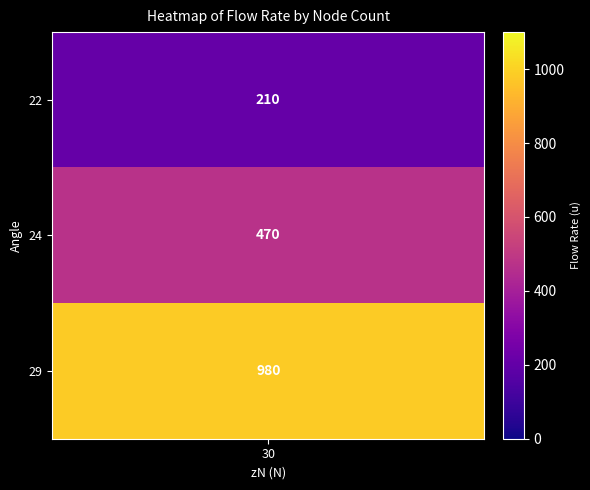

What is the ratio of the value at 24 to the value at 22?

2.2